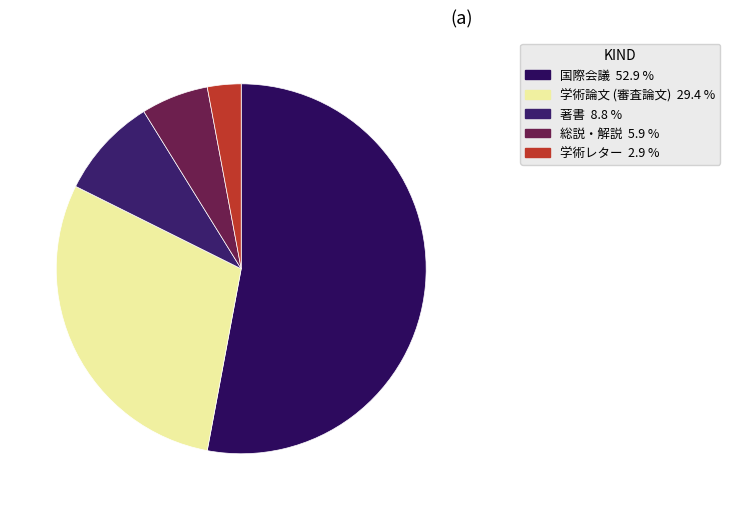

How many slices are in this pie chart?

5